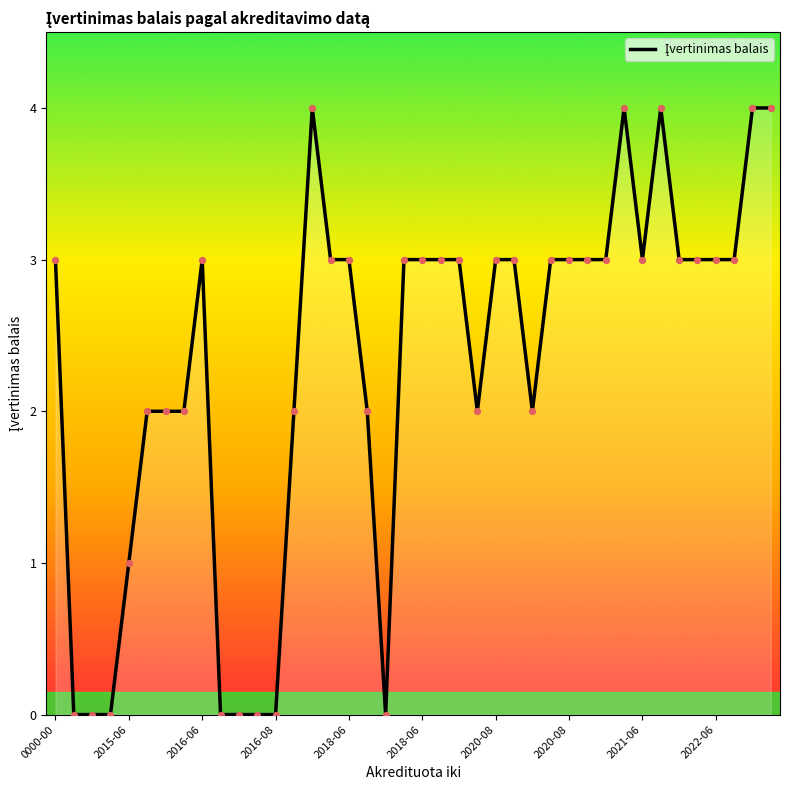

What is the difference between the maximum and minimum values?

4